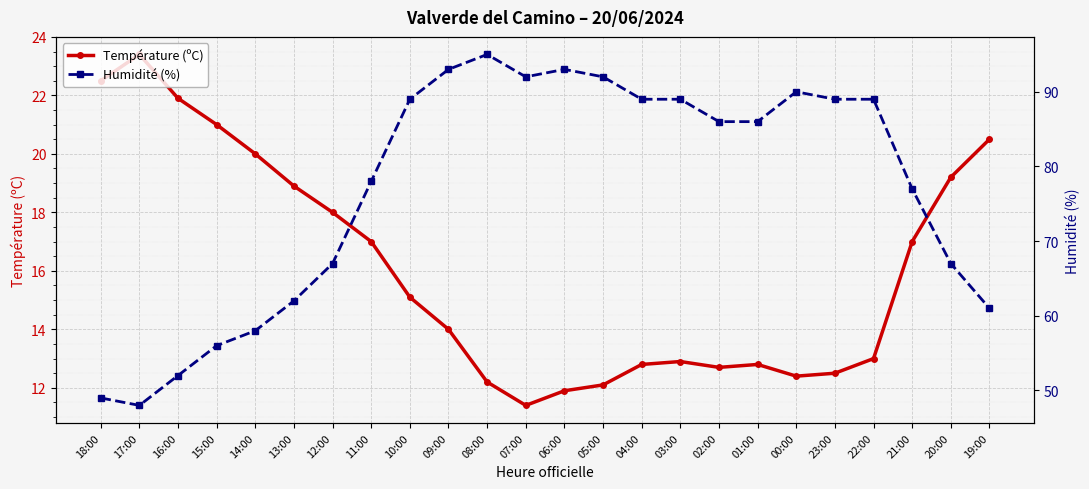

What is the difference between the Température (ºC) values at 10:00 and 02:00?

2.4